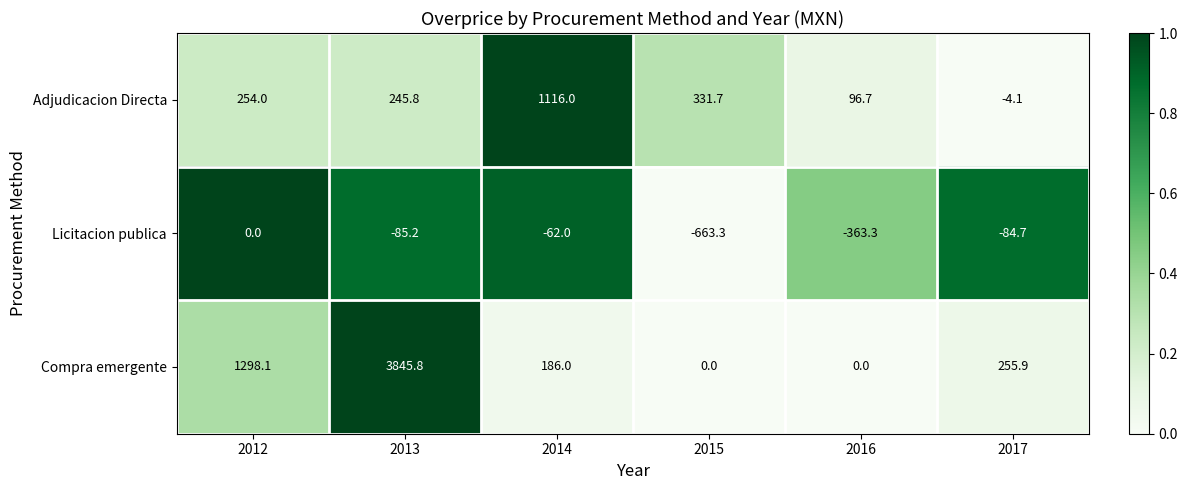

Which label corresponds to the largest value in the chart?

2013